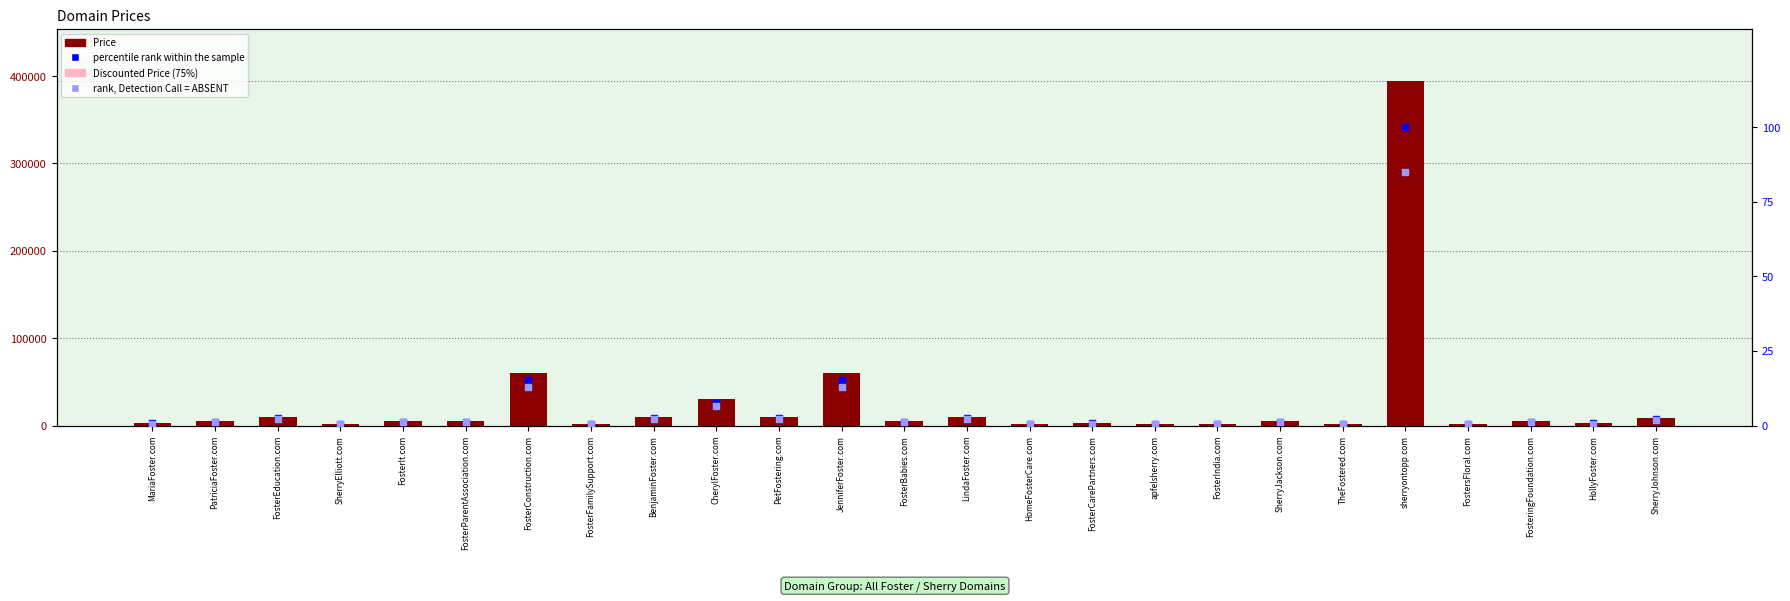

Which series has the largest total across all categories?

Price